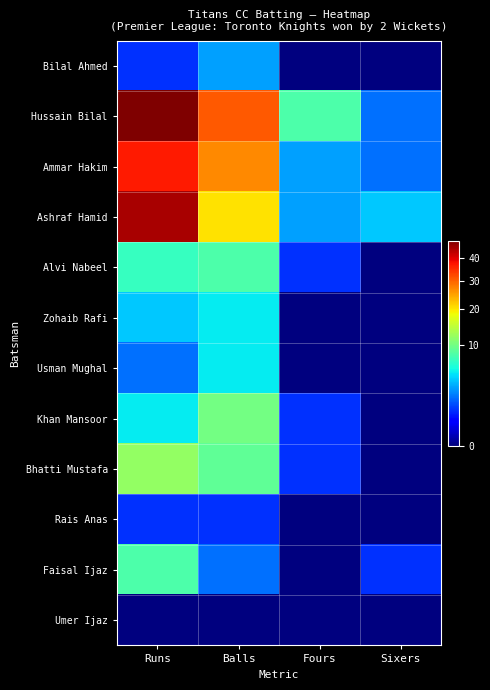

At which category does the chart reach its minimum across all series?

Fours